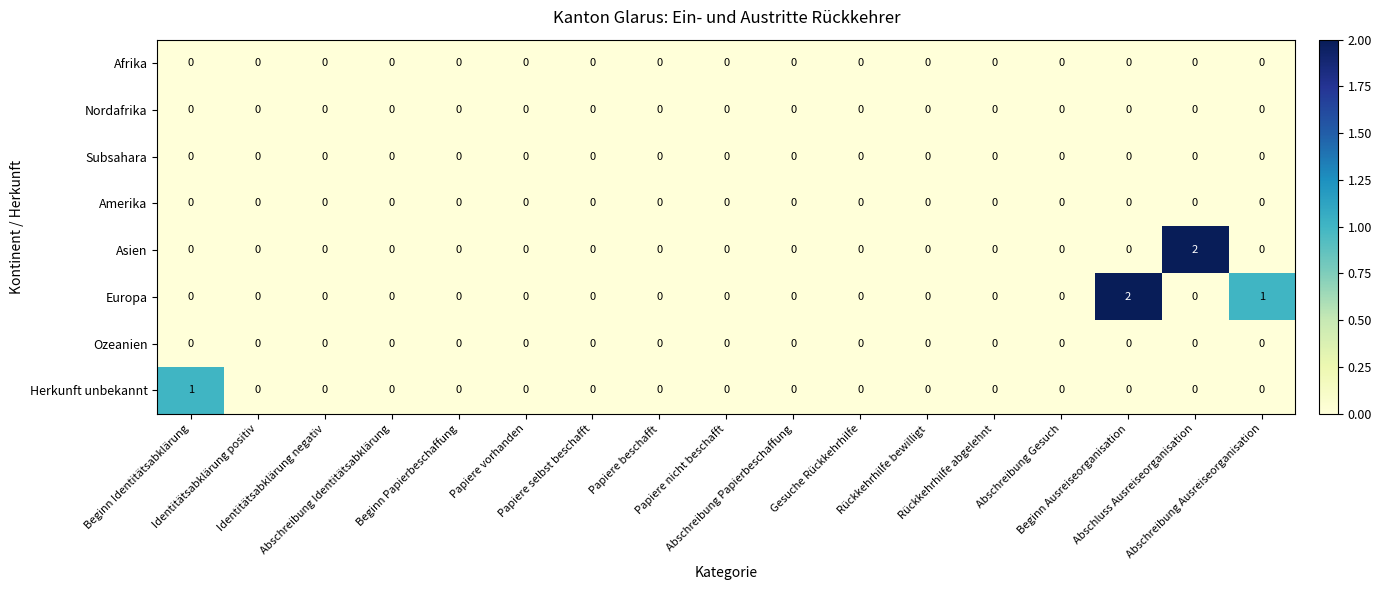

How many series are shown in this chart?

8